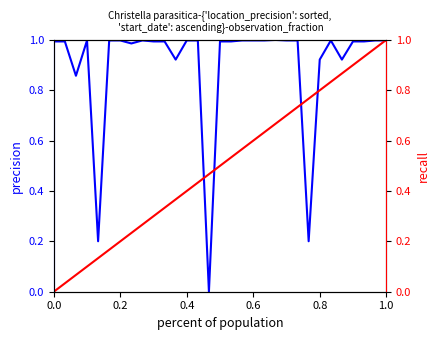

Does the chart display data point markers on the line(s)?

No